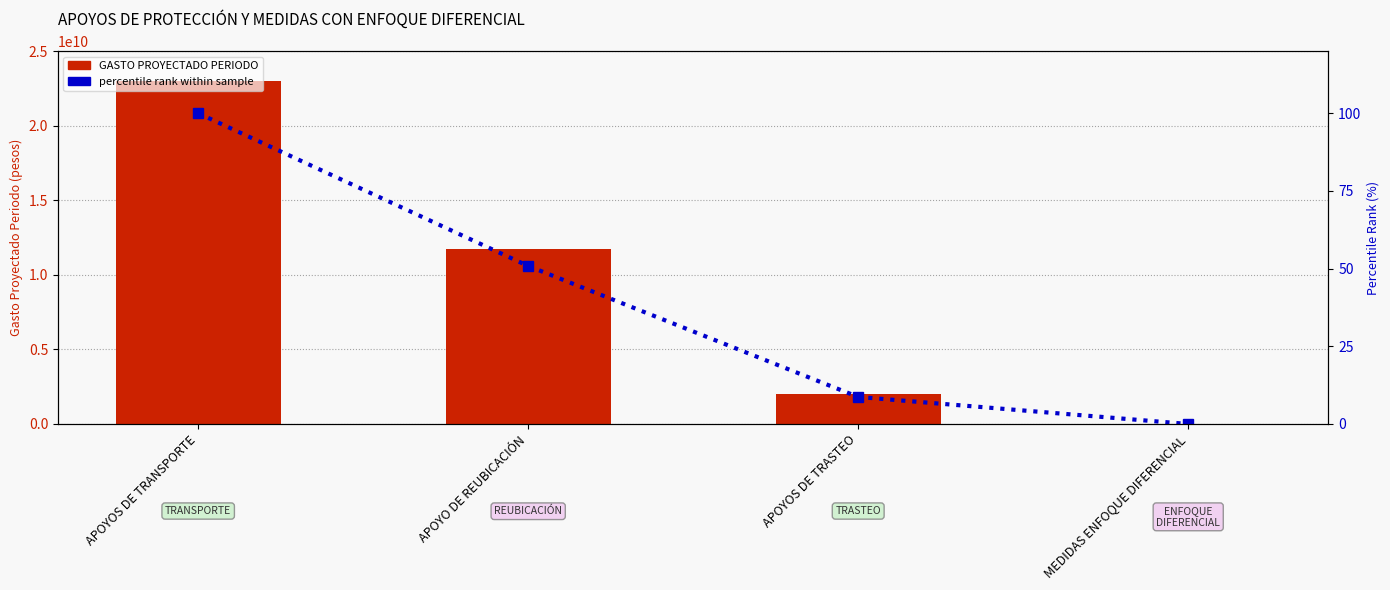

At which label does percentile rank within sample reach its minimum?

MEDIDAS ENFOQUE DIFERENCIAL